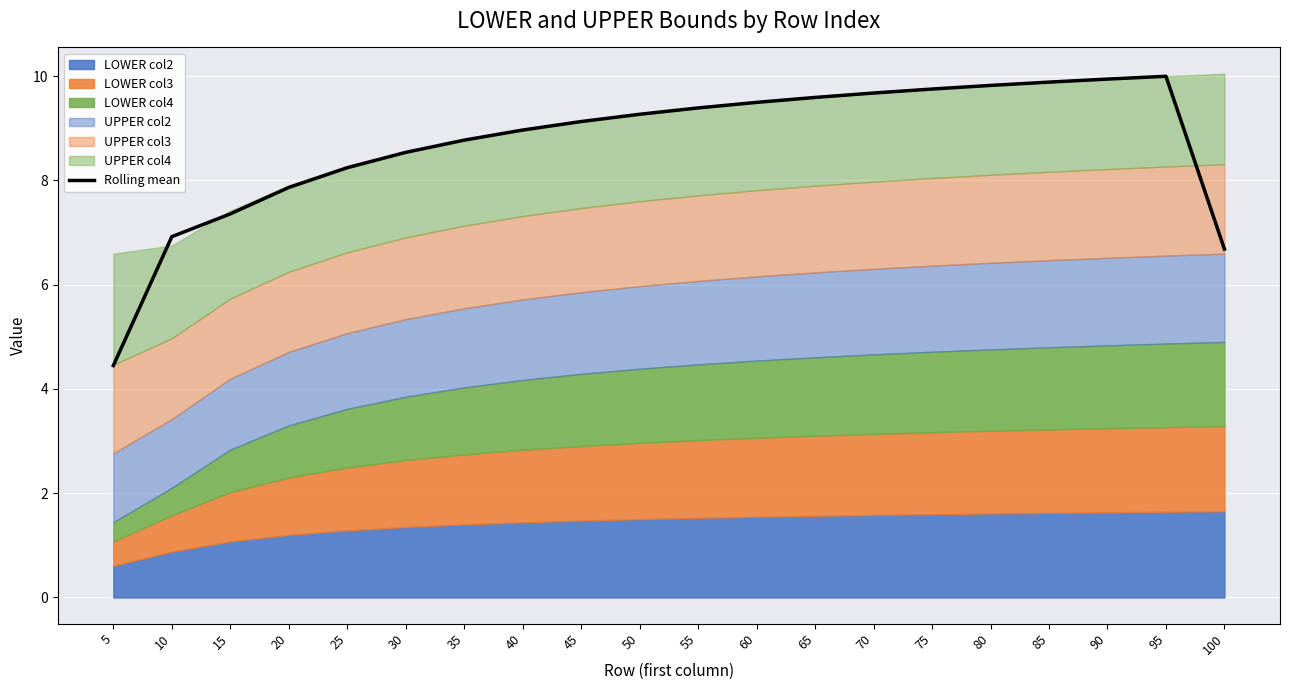

At which category does the chart reach its peak across all series?

95